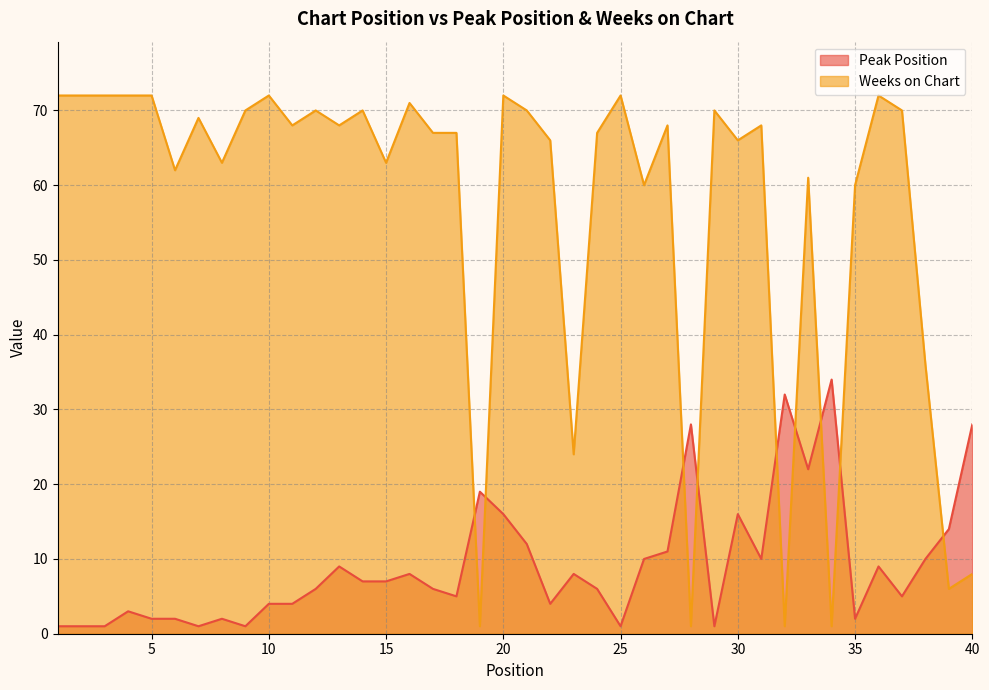

Which has a higher value, 17 or 32?

32